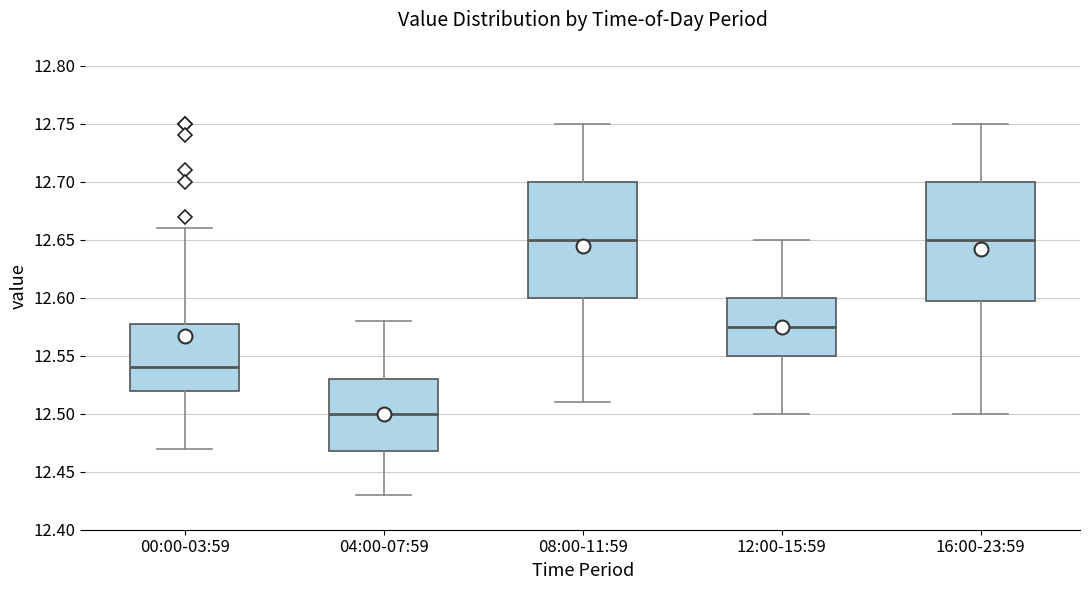

Reading left to right, read every box against the y-axis: the position of its median line, the range the box covers, and the ends of its whiskers. The values are not printed on the chart, so give them approximately, as read against the axis.

00:00-03:59: median 12.540, box 12.520 to 12.580, whiskers 12.470 to 12.660
04:00-07:59: median 12.500, box 12.470 to 12.530, whiskers 12.430 to 12.580
08:00-11:59: median 12.650, box 12.600 to 12.700, whiskers 12.510 to 12.750
12:00-15:59: median 12.575, box 12.550 to 12.600, whiskers 12.500 to 12.650
16:00-23:59: median 12.650, box 12.600 to 12.700, whiskers 12.500 to 12.750